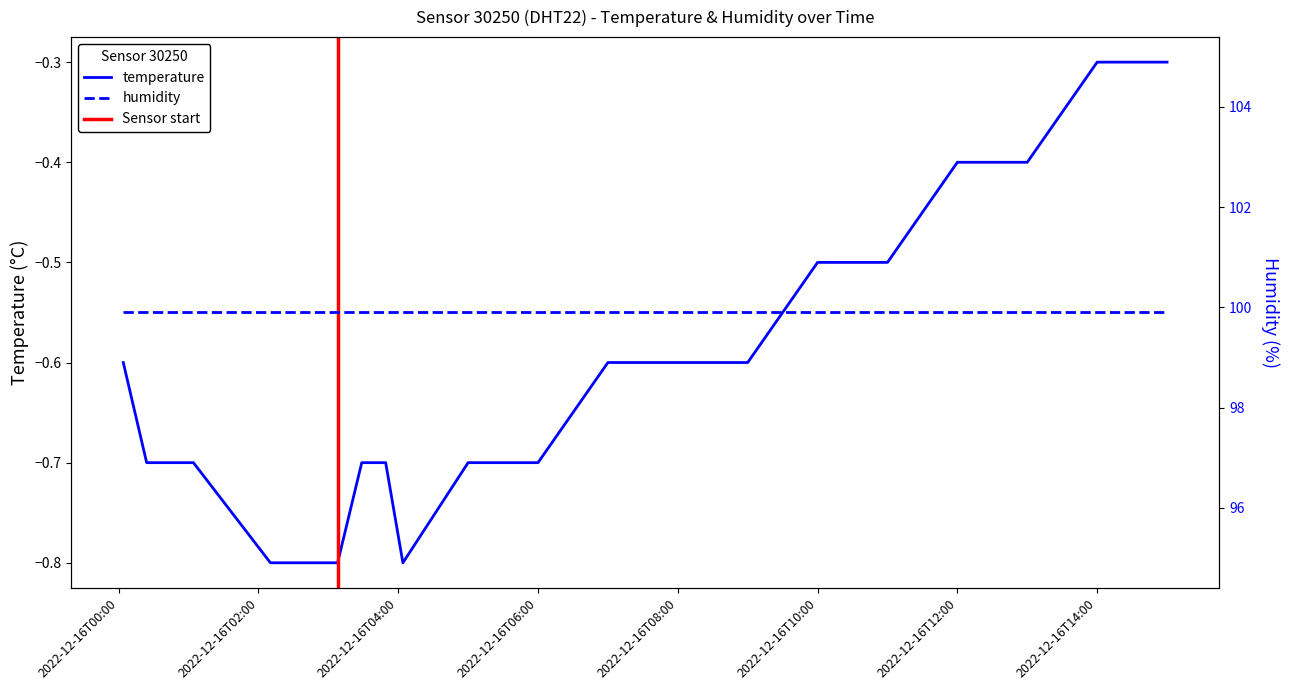

True or false: the data shows -1.4 at 2022-12-16T04:04:00.

False